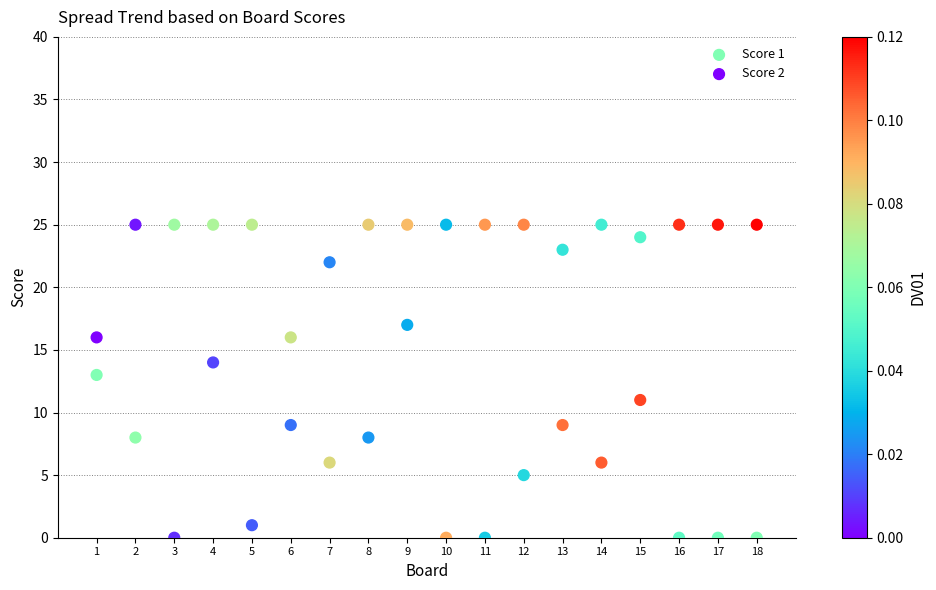

Across all data points, what is the range of Y values (max minus min)?

25